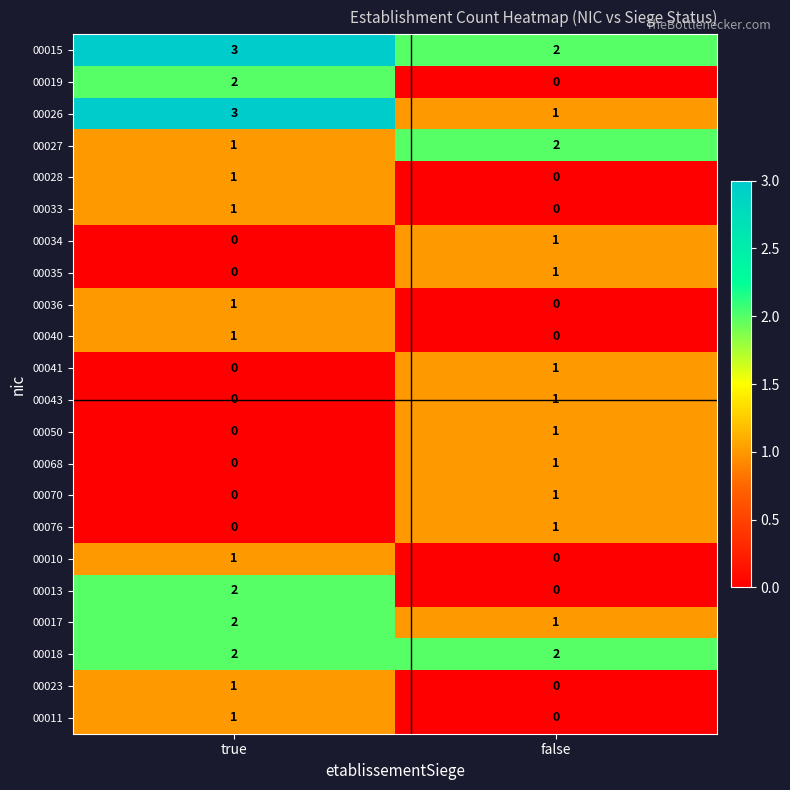

Which series has the largest total across all categories?

00015